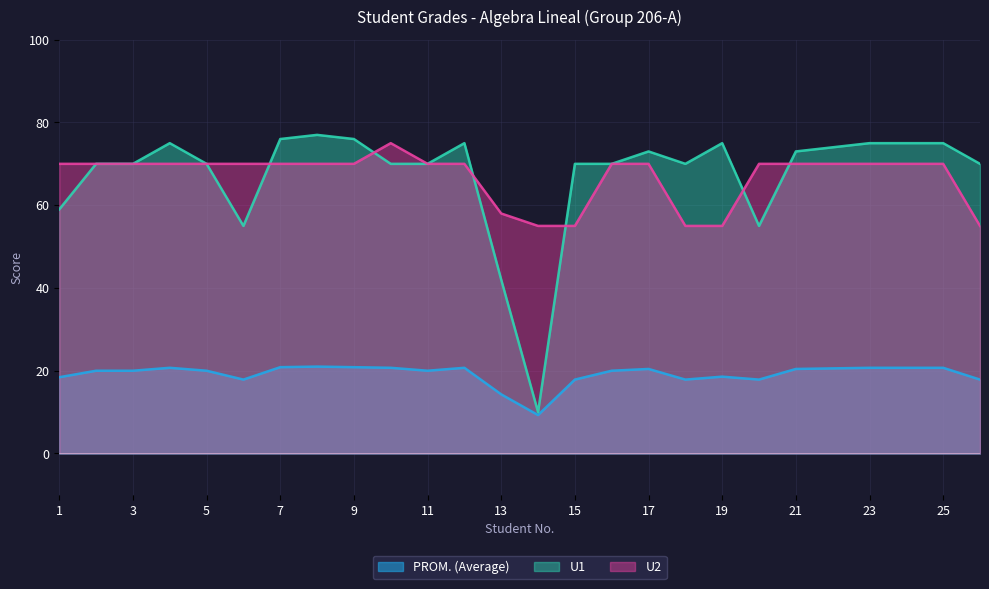

Which series has the largest total across all categories?

U1